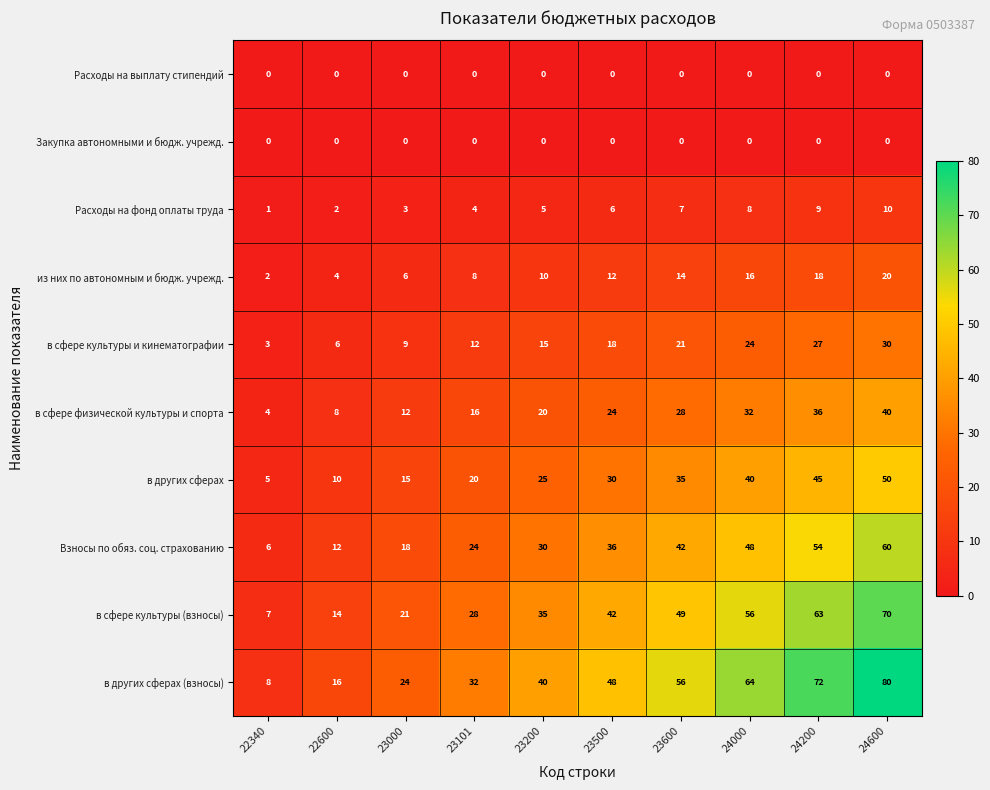

What is the spread (max minus min) of values at 23101?

32